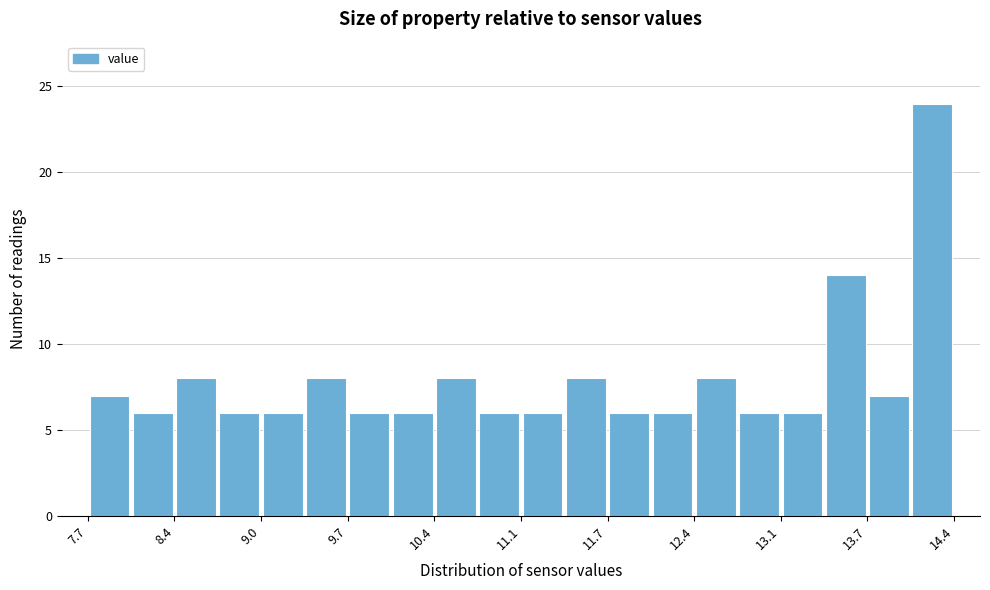

Around what value on the x-axis is the tallest bar? Give the approximate position of its centre, as read against the axis.

14.2